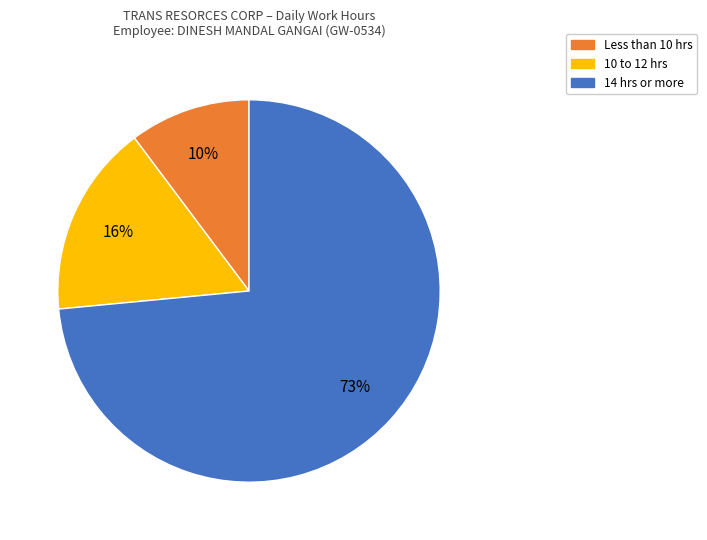

How many slices are in this pie chart?

3